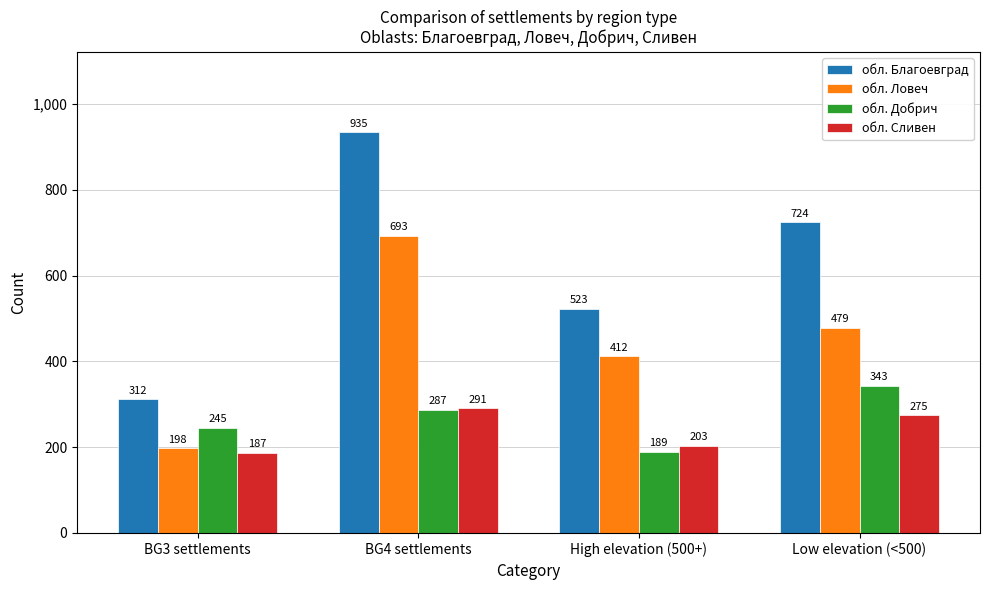

What is the difference between the second highest and second lowest values in the обл. Добрич series?

42